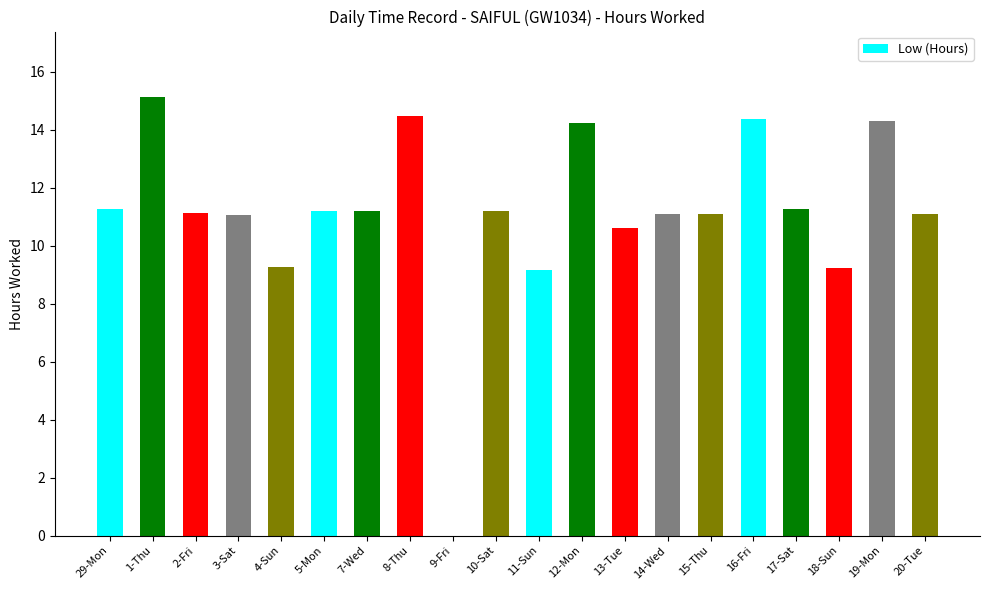

The value at 3-Sat is 19.6. True or false?

False